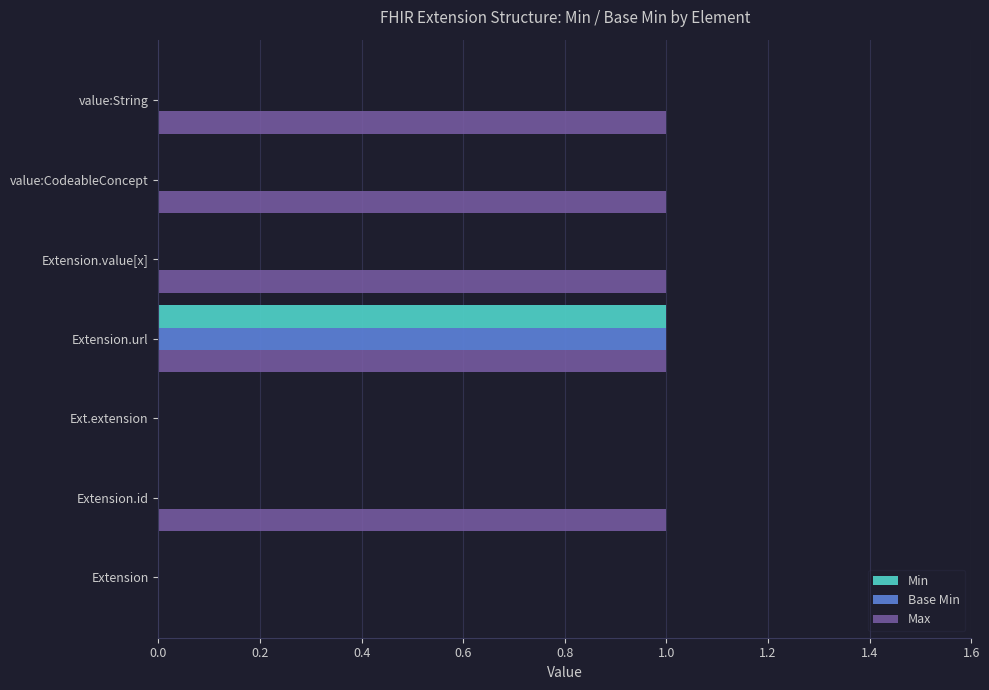

Is the value of Base Min at Extension greater than the value of Max at Extension.value[x]?

No